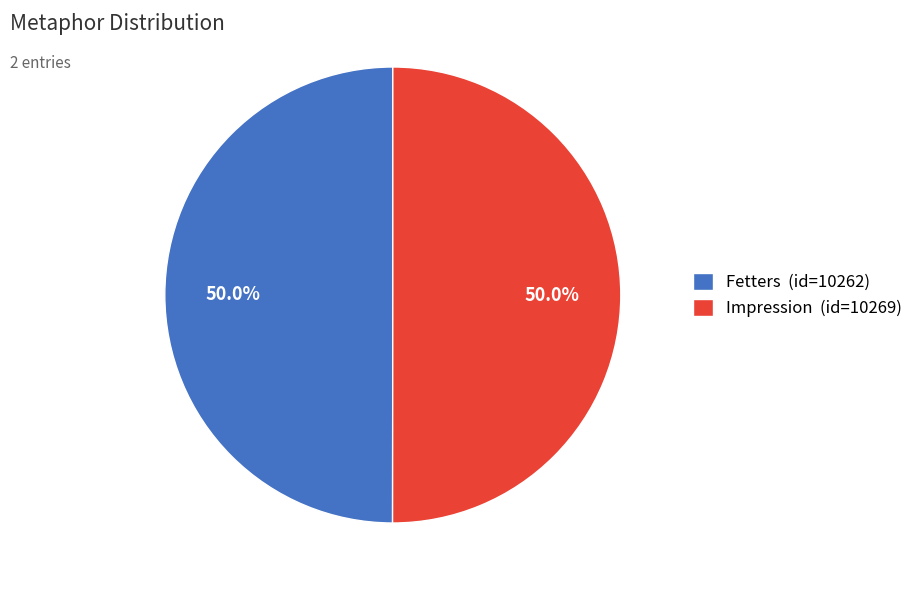

What percentage do Impression (id=10269) and Fetters (id=10262) together represent?

100.0%